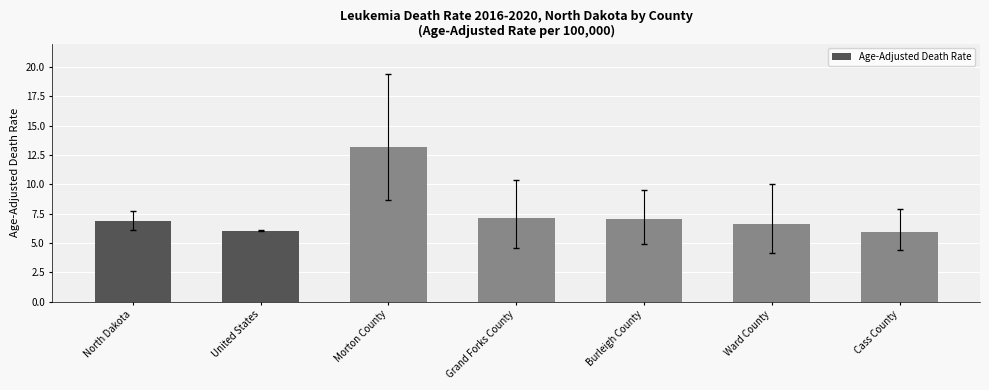

Between North Dakota and Ward County, which is larger?

North Dakota